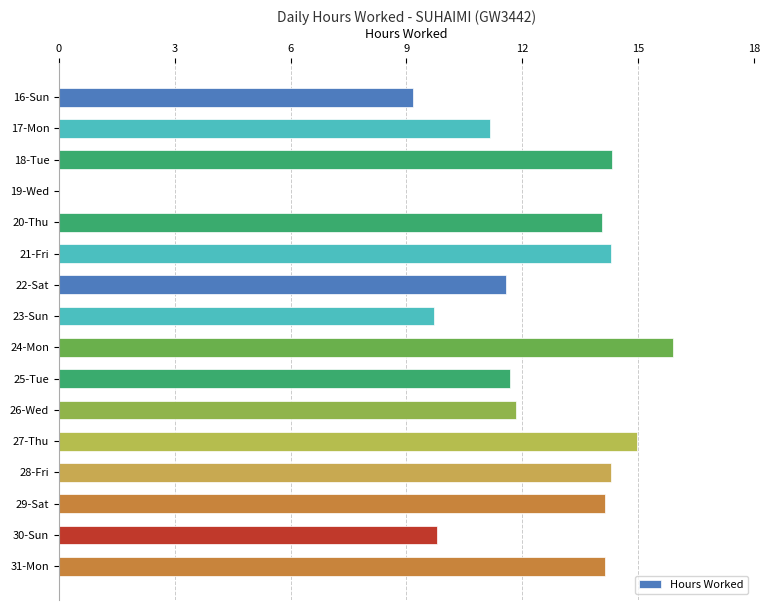

Between 24-Mon and 19-Wed, which is larger?

24-Mon